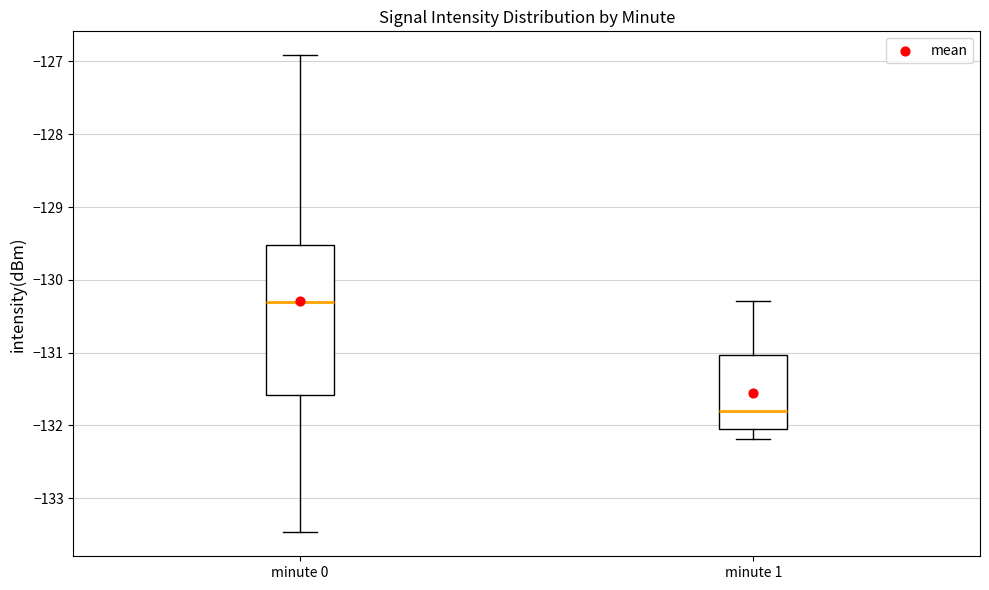

Which box has the highest median line?

minute 0